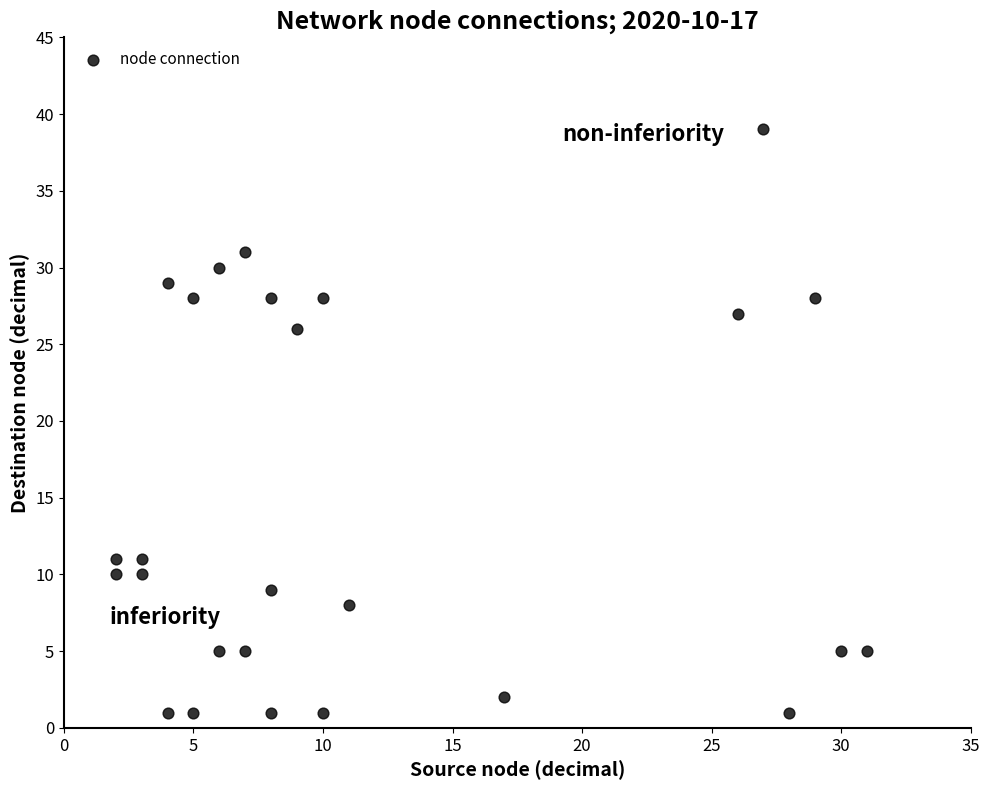

What is the range of Y values (max minus min)?

38